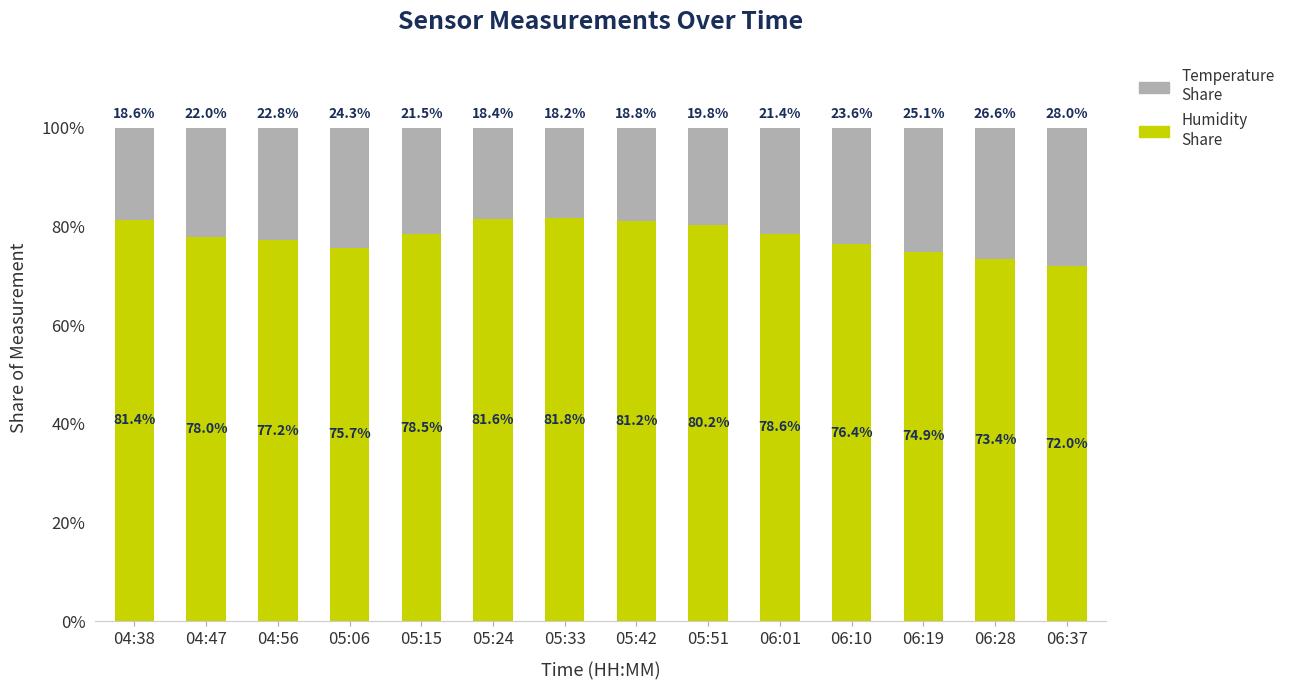

What is the total value across all series at 04:56?

100.0